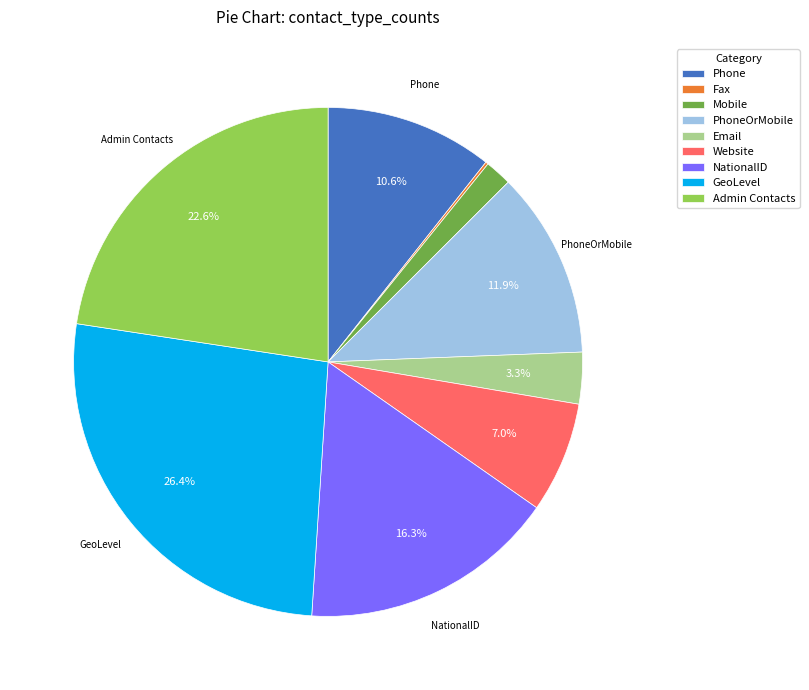

To the nearest percent, what is the difference between the Admin Contacts and GeoLevel slice percentages?

4%